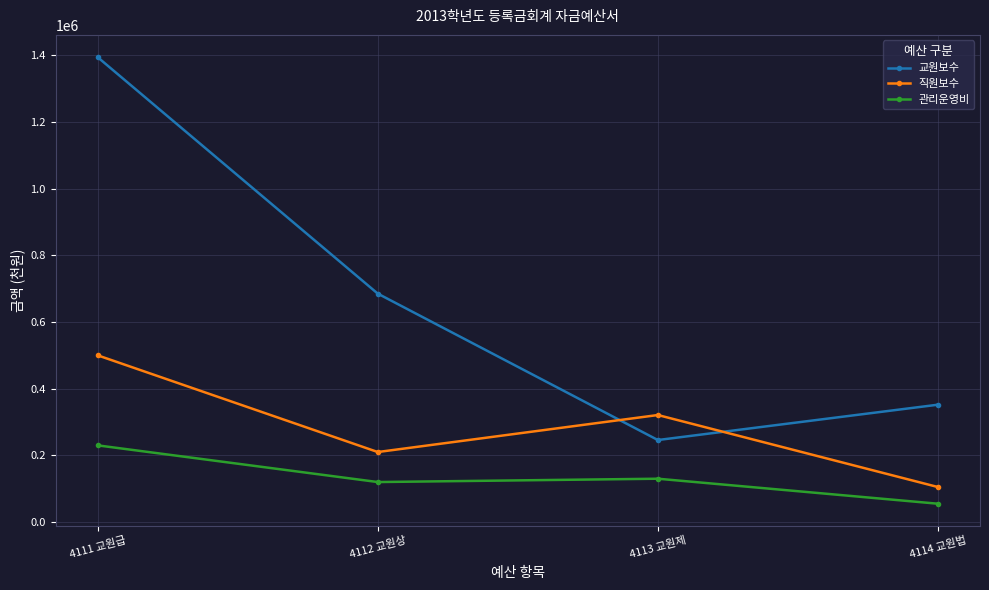

Between 4111 교원급 and 4114 교원법, which series saw the biggest shift?

교원보수